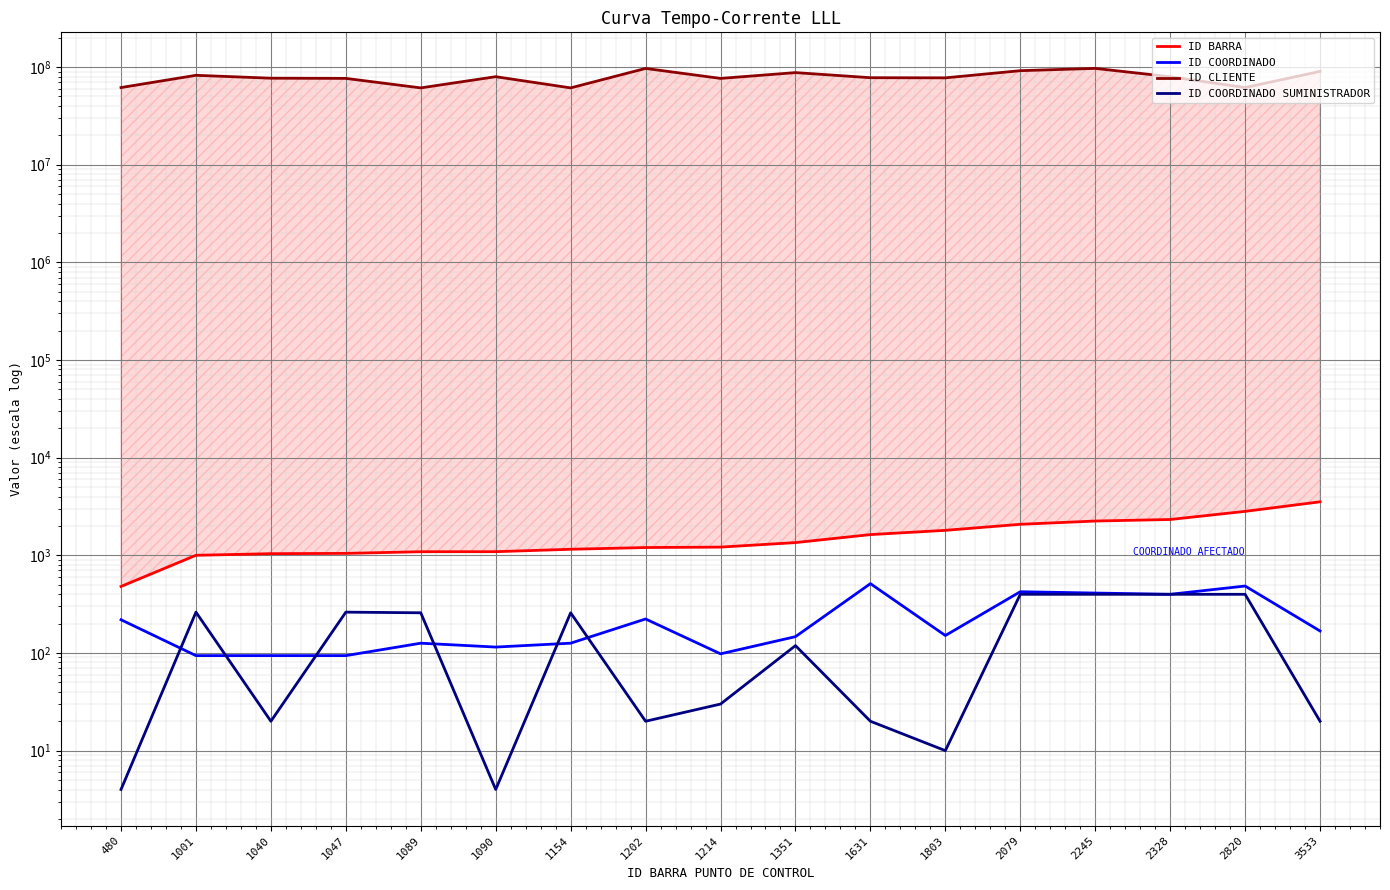

Between which two adjacent categories do ID COORDINADO and ID COORDINADO SUMINISTRADOR first intersect?

480 and 1001